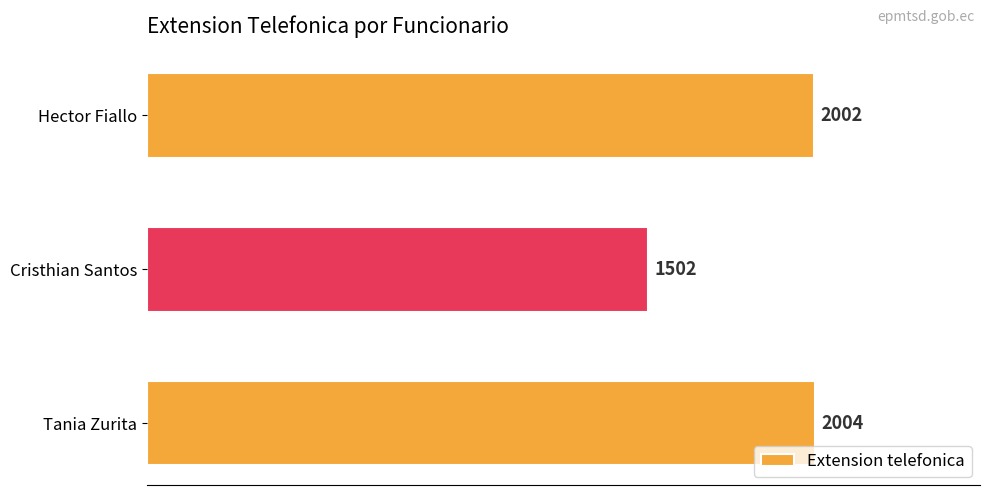

What is the greatest value displayed?

2004